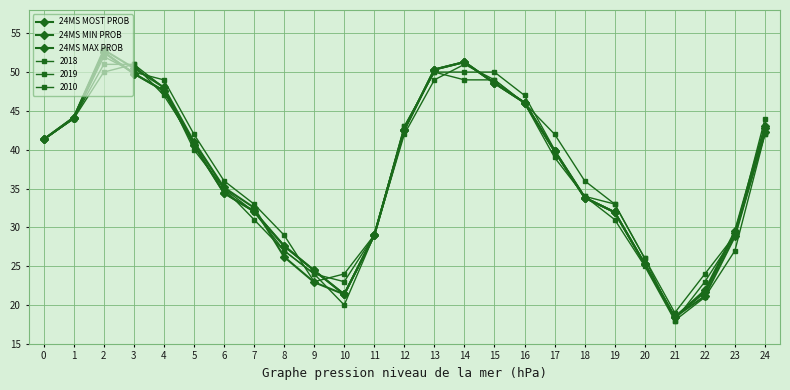

How many values in the 24MS MOST PROB series exceed 39?

13